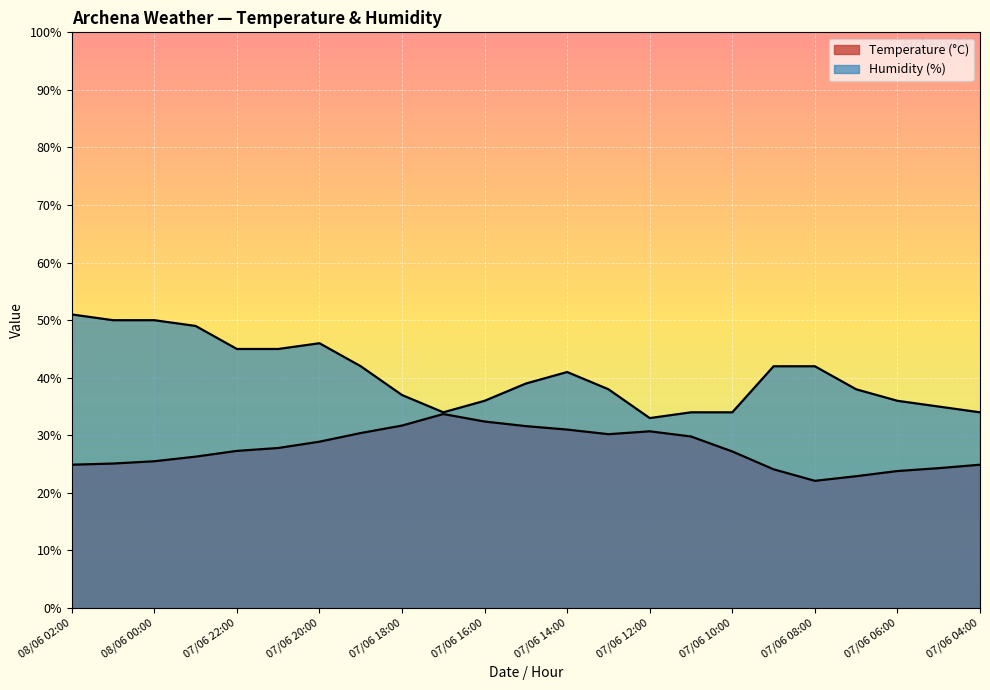

The Humidity (%) series shows 34.0 at 07/06 17:00. True or false?

True